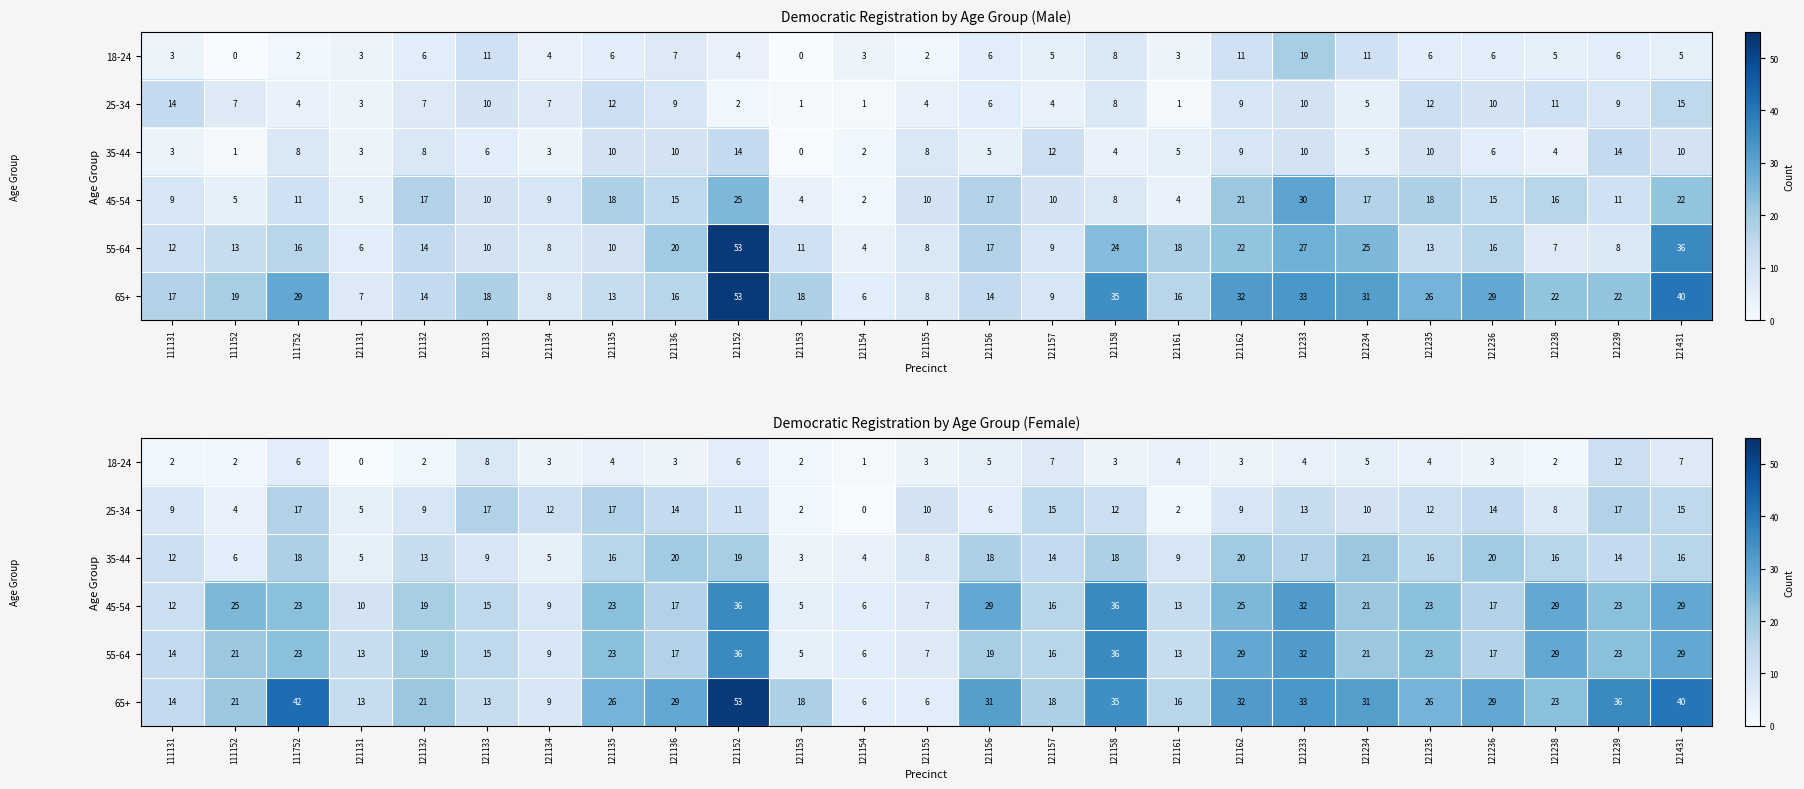

What is the average value of the 55-64 series?

20